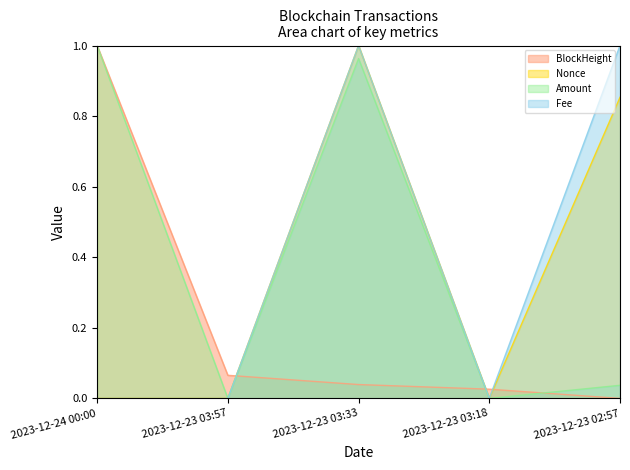

What is the difference between the second highest and second lowest values in the Nonce series?

0.9